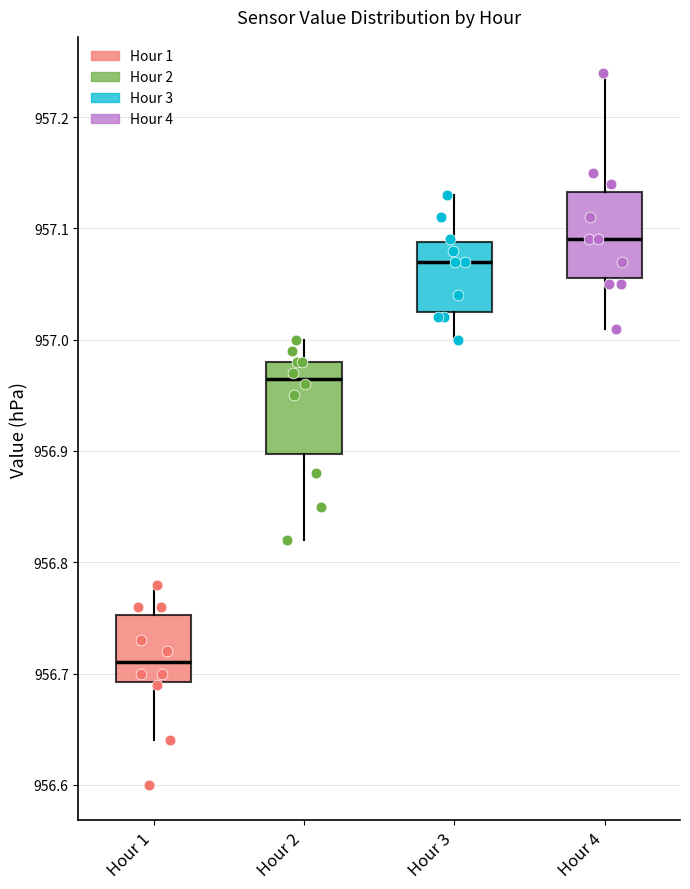

Reading left to right, read every box against the y-axis: the position of its median line, the range the box covers, and the ends of its whiskers. The values are not printed on the chart, so give them approximately, as read against the axis.

Hour 1: median 956.71, box 956.69 to 956.75, whiskers 956.64 to 956.78
Hour 2: median 956.97, box 956.90 to 956.98, whiskers 956.82 to 957.00
Hour 3: median 957.07, box 957.03 to 957.09, whiskers 957.00 to 957.13
Hour 4: median 957.09, box 957.06 to 957.13, whiskers 957.01 to 957.24